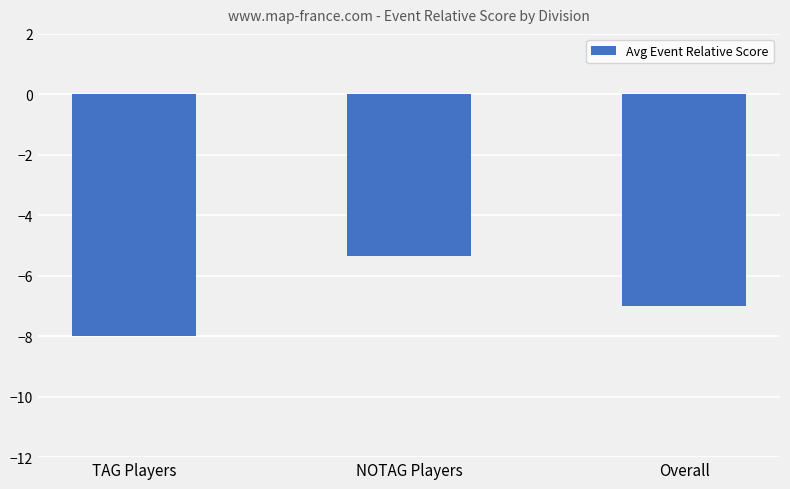

True or false: the data shows -7.0 at Overall.

True